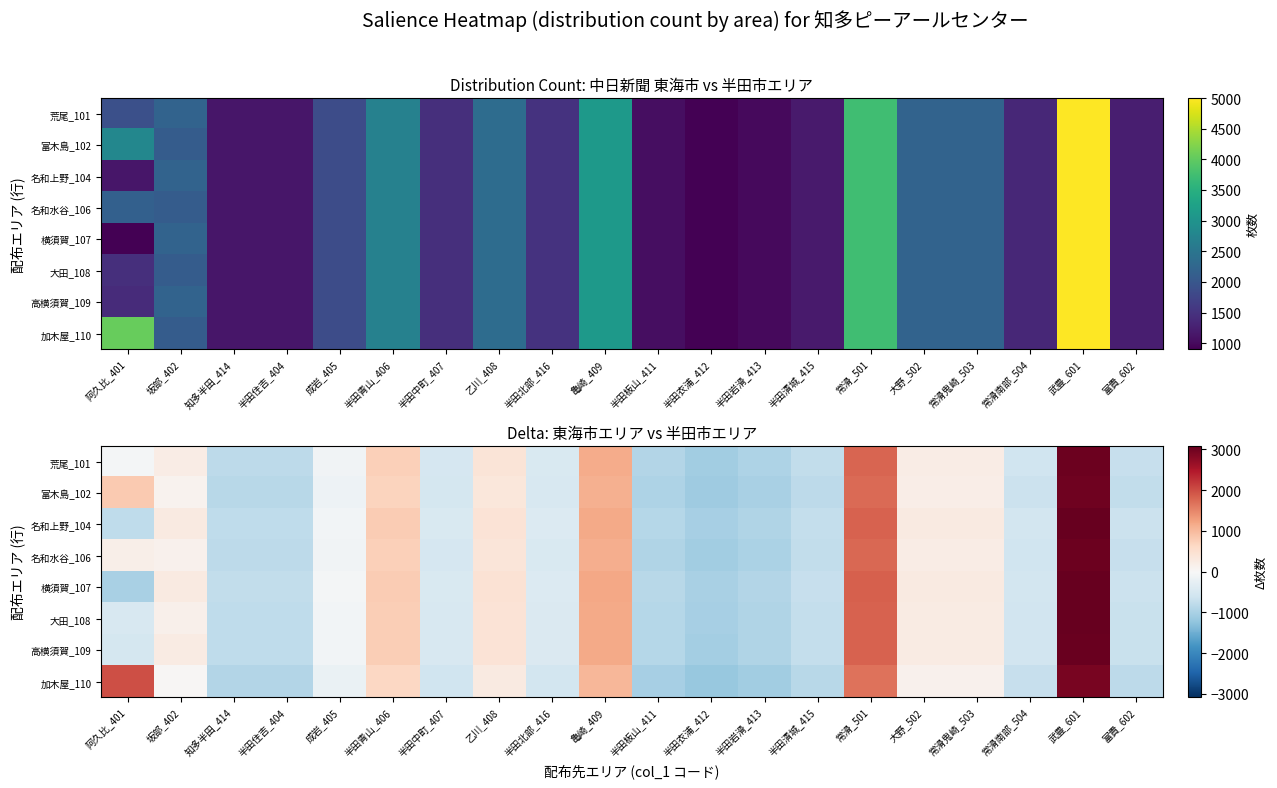

Which category has the highest value in the 名和水谷_106 series?

武豊_601